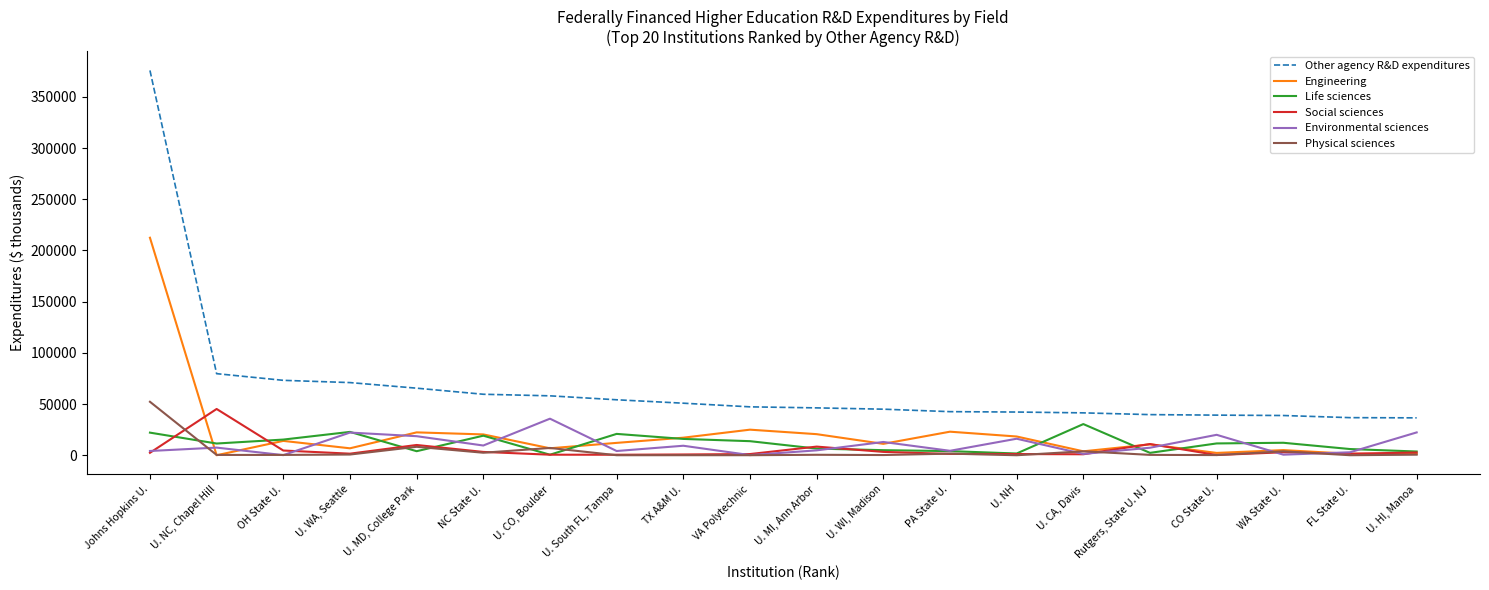

Does the chart have visible grid lines?

No